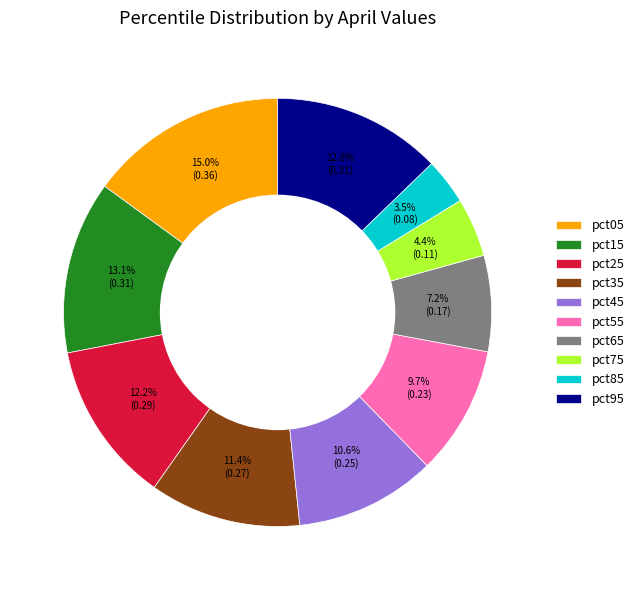

To the nearest percent, what is the average slice percentage?

10%